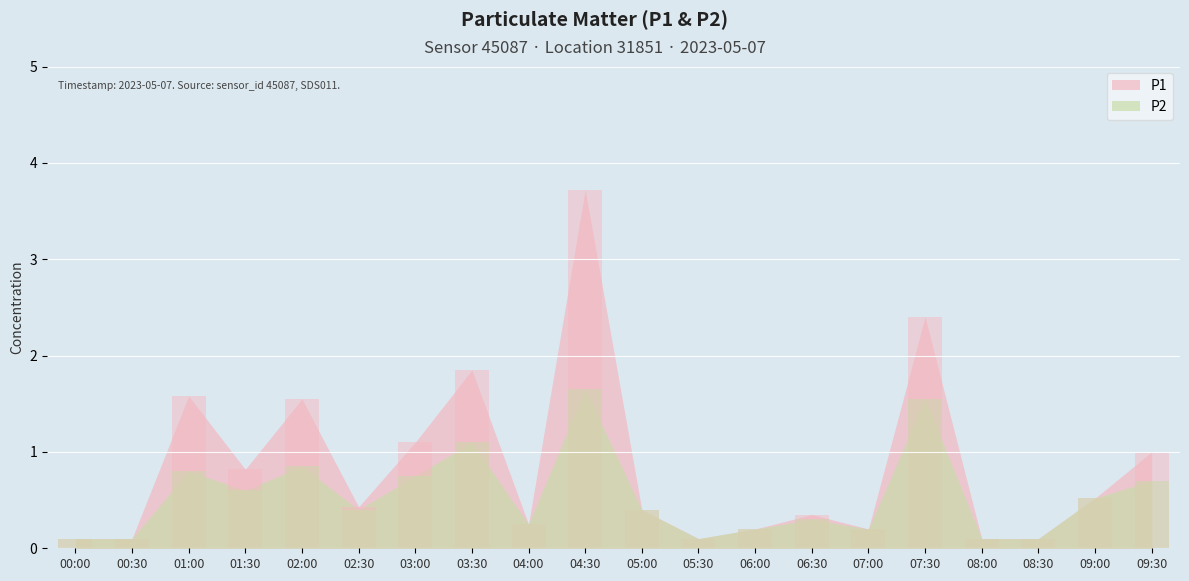

What is the sum of the P2 values at 04:00 and 07:30?

1.8